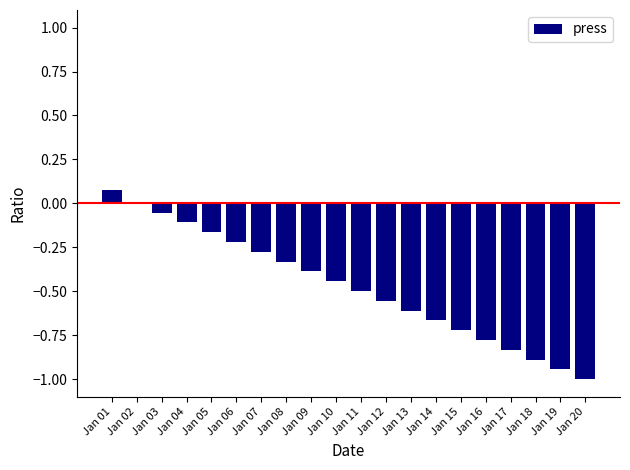

Which category has the highest value across all series?

Jan 01